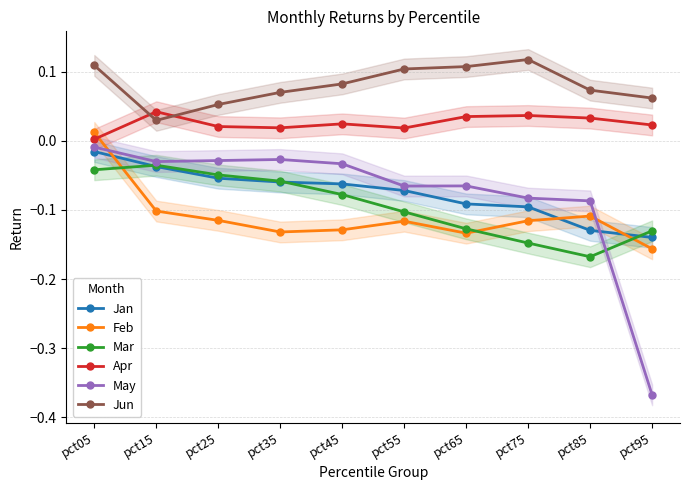

At which label does Mar reach its minimum?

pct85